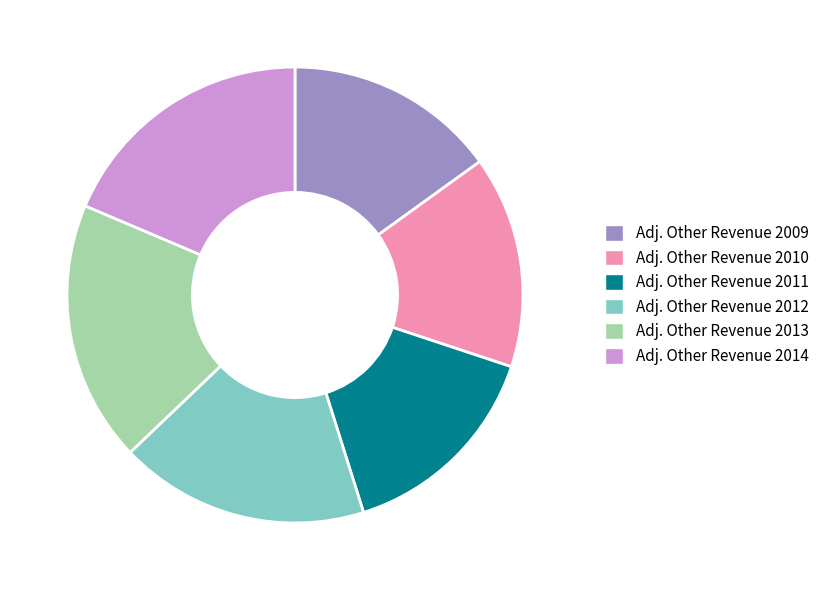

Do Adj. Other Revenue 2010 and Adj. Other Revenue 2011 together represent more than half of the pie?

No